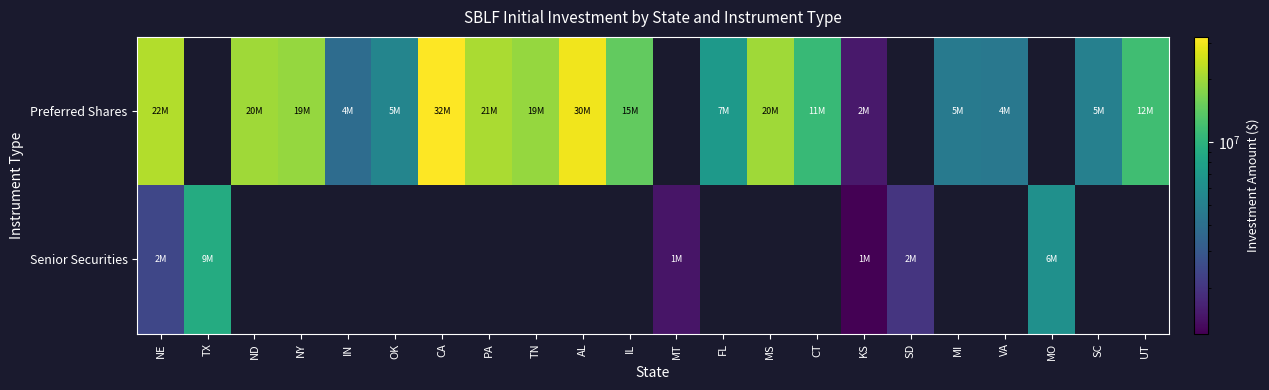

Which series has the widest spread of values?

Preferred Shares